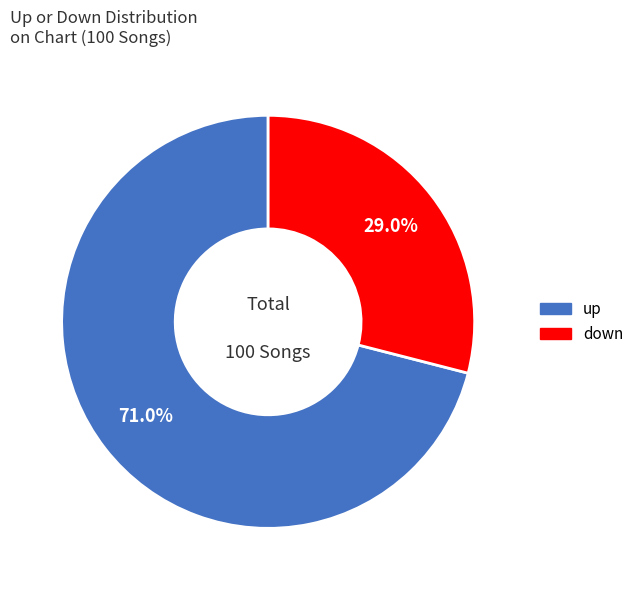

Is up the majority of the pie?

Yes